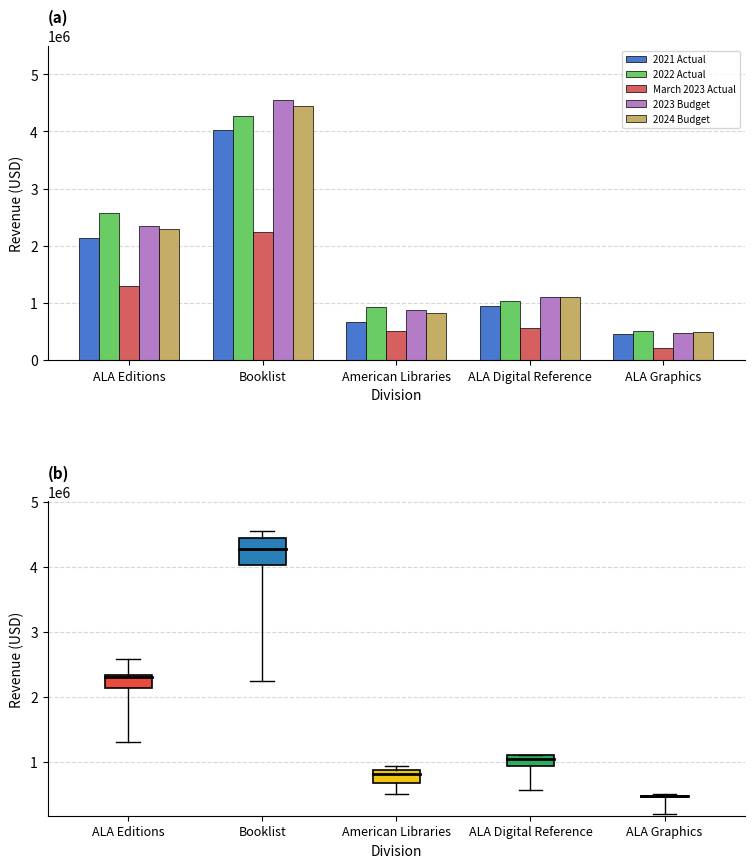

What is the difference between the 2023 Budget values at ALA Editions and Booklist?

2206500.0